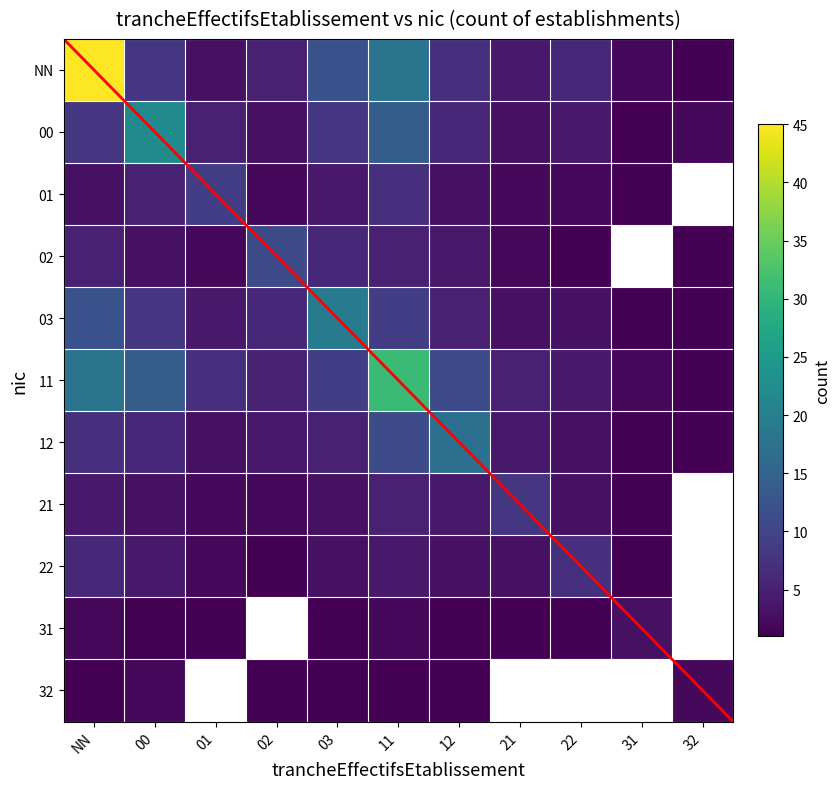

At how many categories does at least one series exceed 23?

2